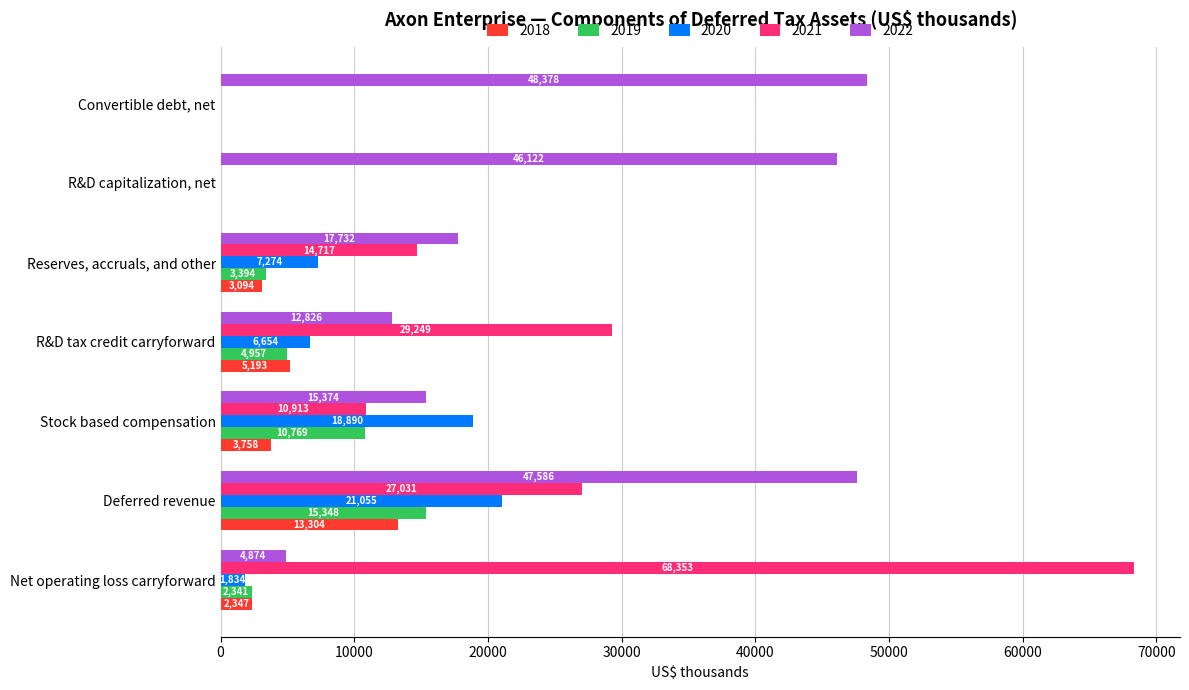

What is the total value across all series at R&D tax credit carryforward?

58879